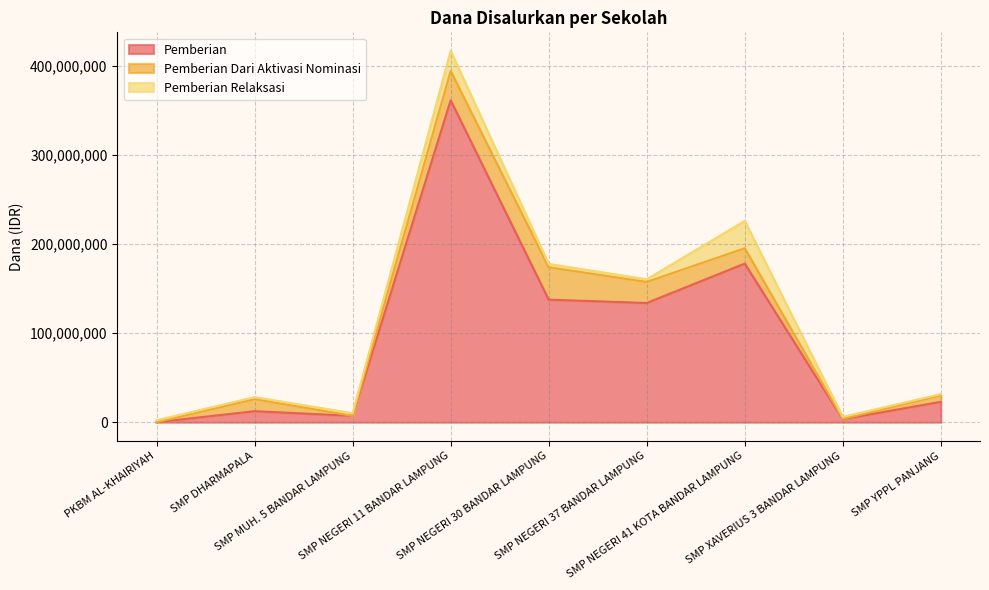

What is the total value across all series at SMP NEGERI 11 BANDAR LAMPUNG?

417000000